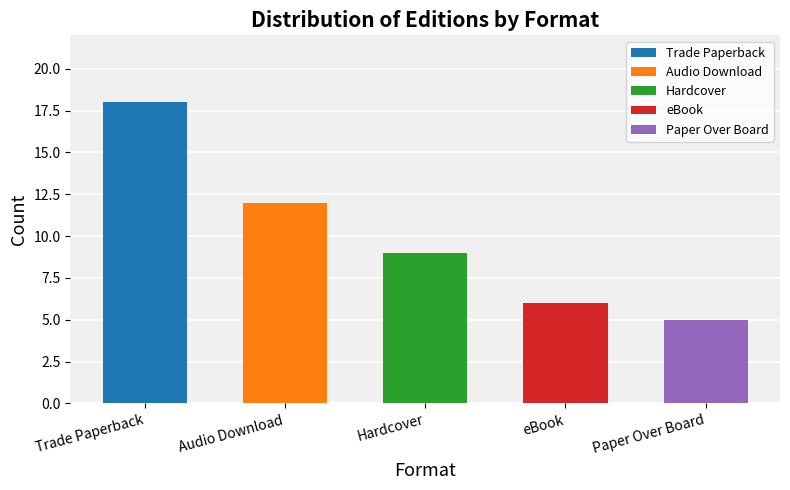

Between Trade Paperback and Audio Download, which is larger?

Trade Paperback